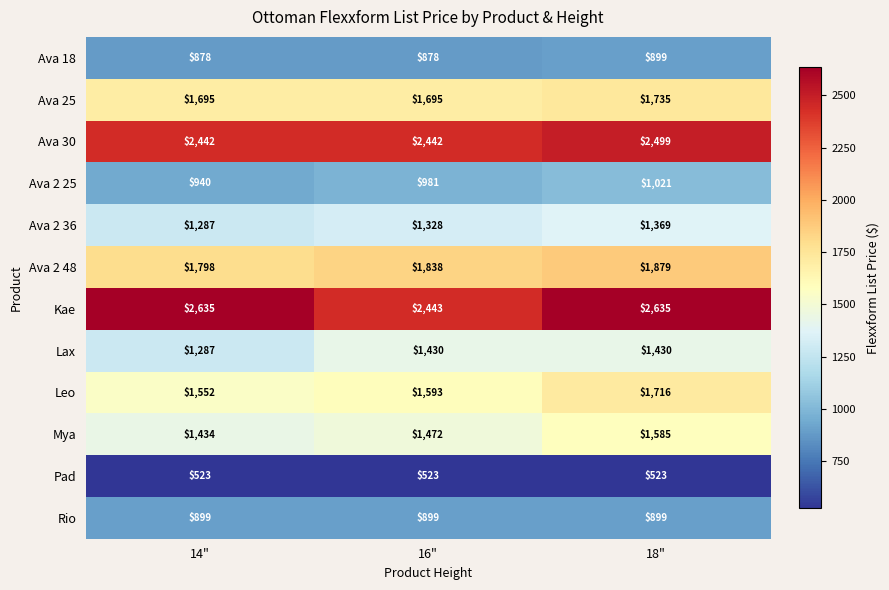

What is the sum of all Leo values?

4861